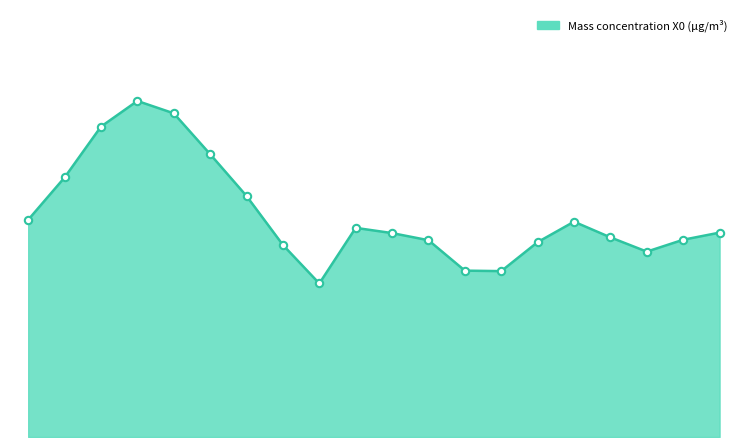

Is this an area chart (filled region under the line)?

Yes